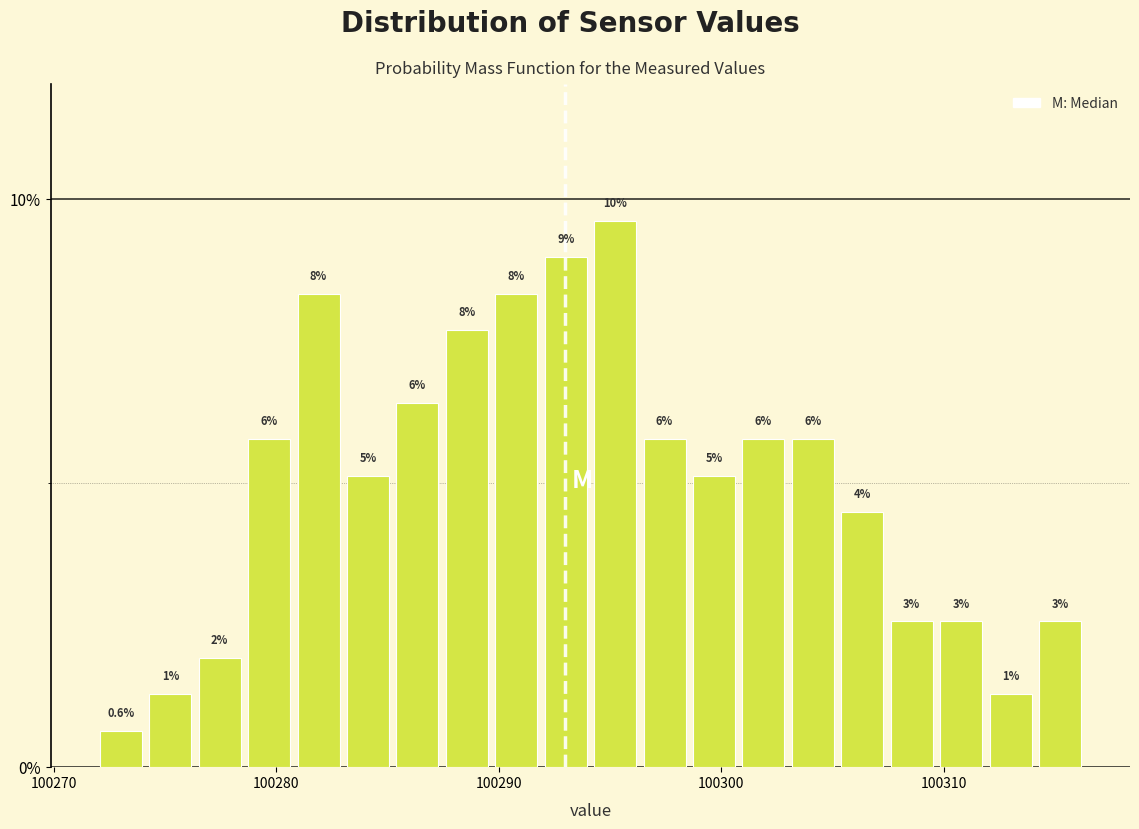

Around what value on the x-axis is the tallest bar? Give the approximate position of its centre, as read against the axis.

100295